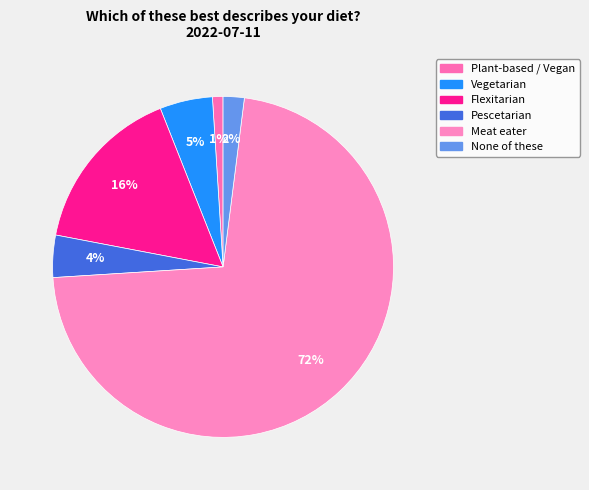

To the nearest percent, what is the average slice percentage?

17%